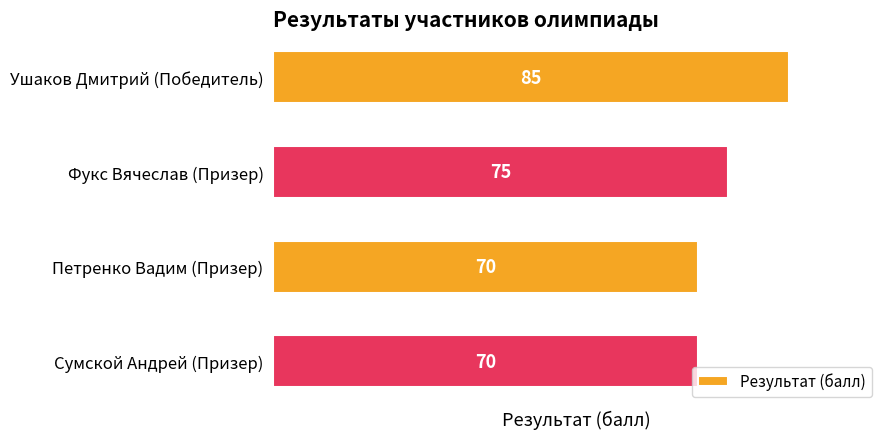

How many bars are there in total?

4